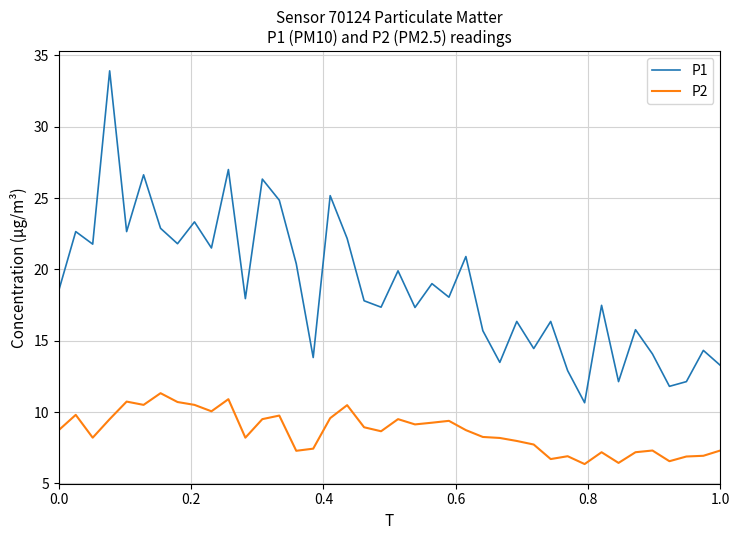

What is the maximum value for P2?

11.3